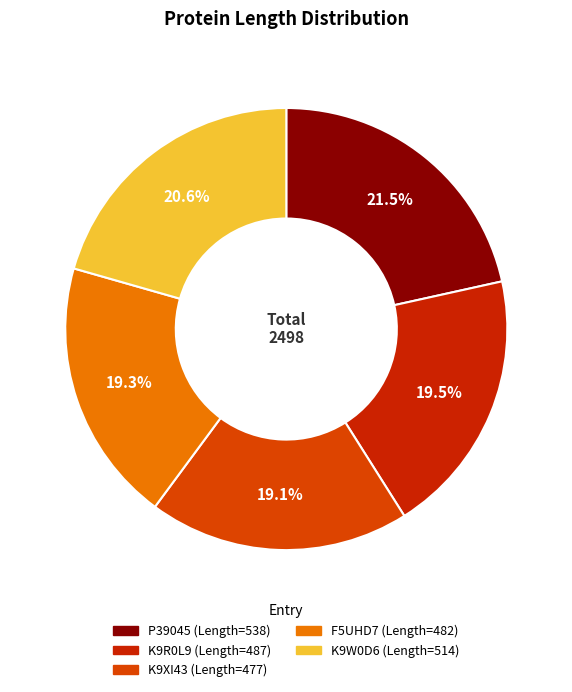

What is the ratio of the value at F5UHD7 to the value at K9R0L9?

1.0